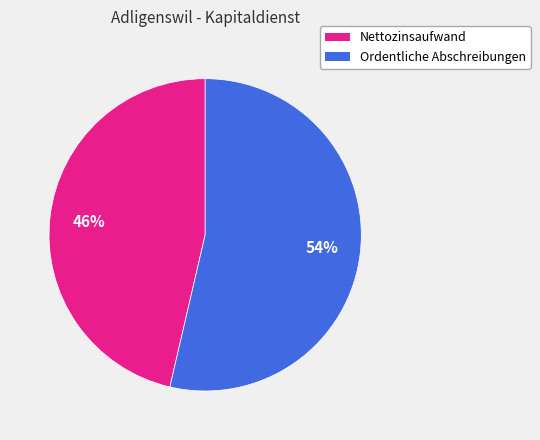

Does any single category account for the majority?

Yes